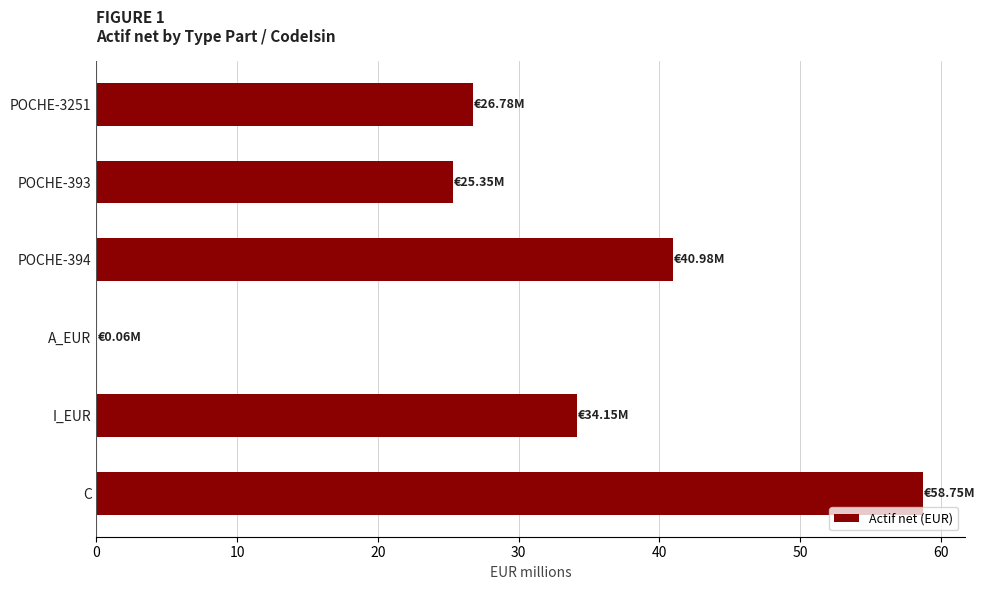

Which has a higher value, I_EUR or POCHE-3251?

I_EUR